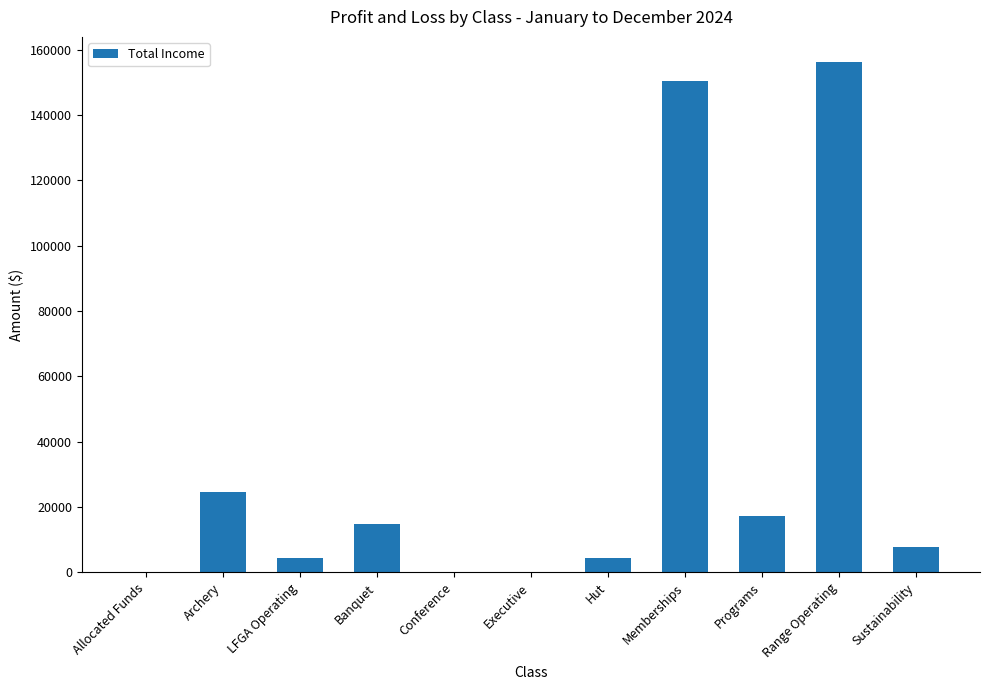

Are the bars grouped side by side (vs. stacked)?

No